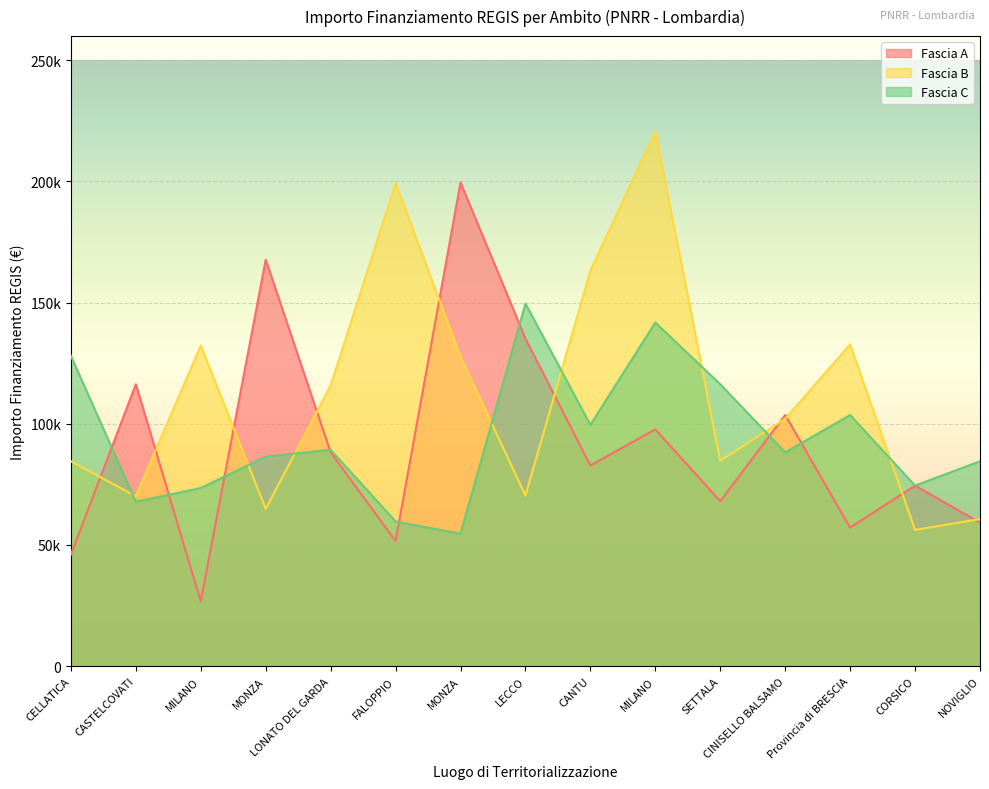

How many values in the Fascia B series exceed 102092?

8